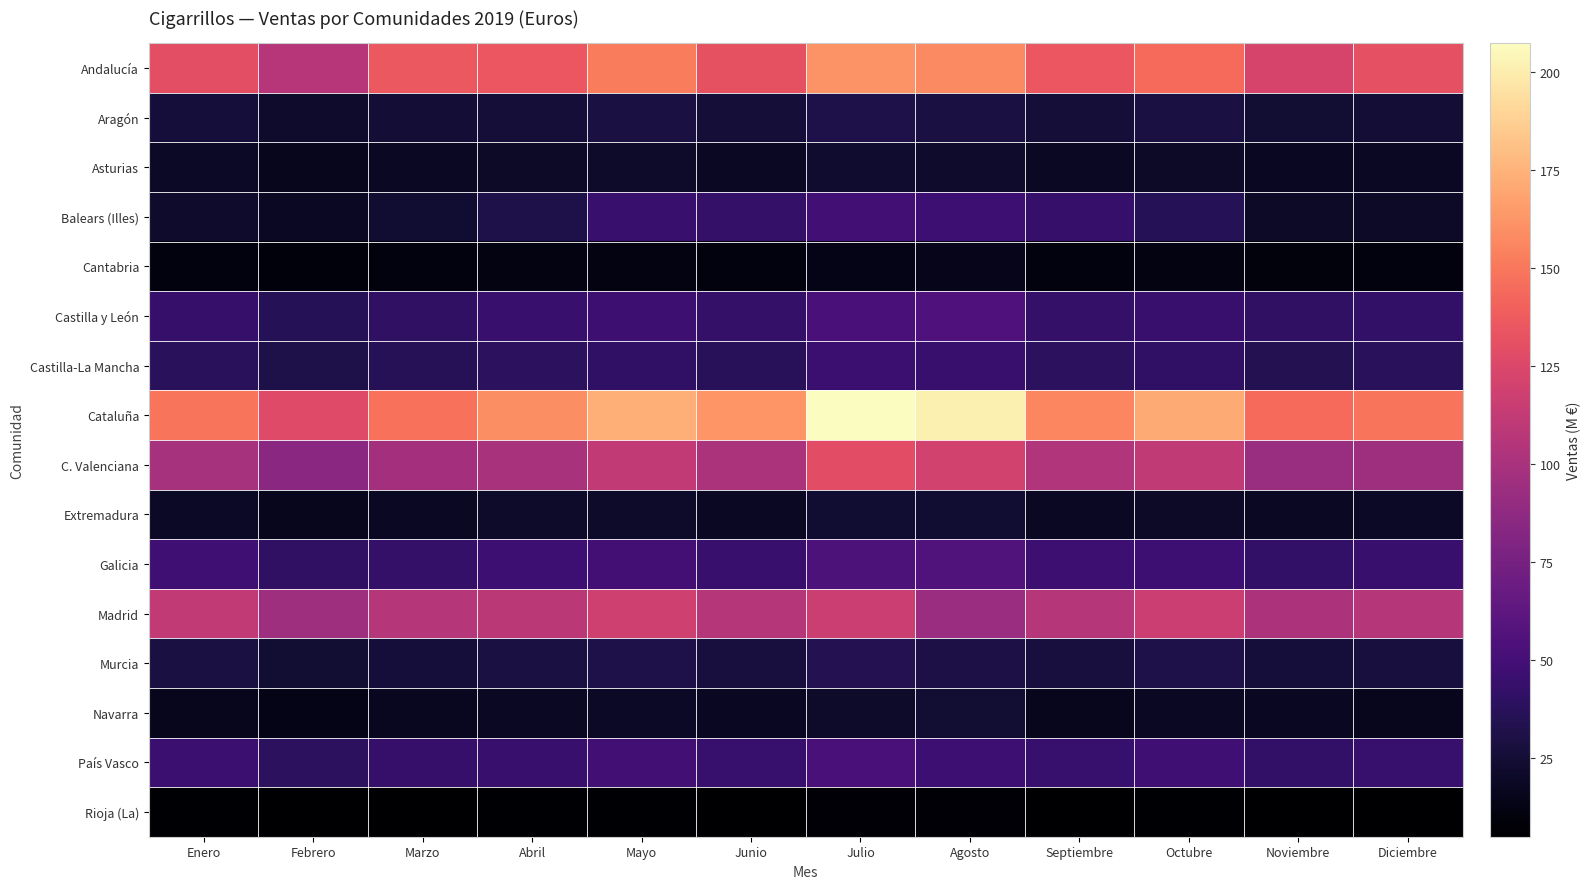

What is the spread (max minus min) of values at Noviembre?

138.9